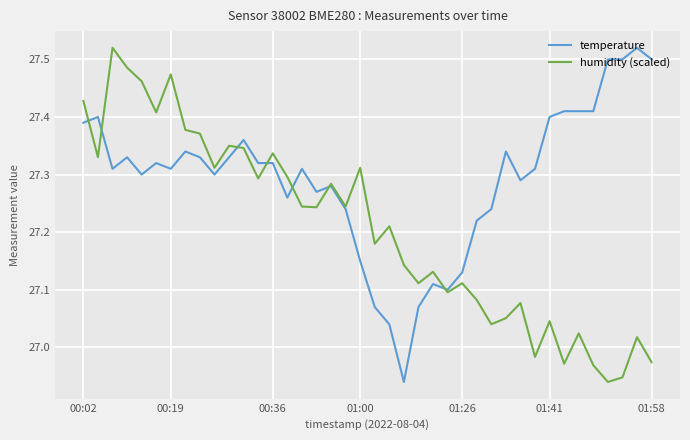

Which series has the largest total across all categories?

temperature